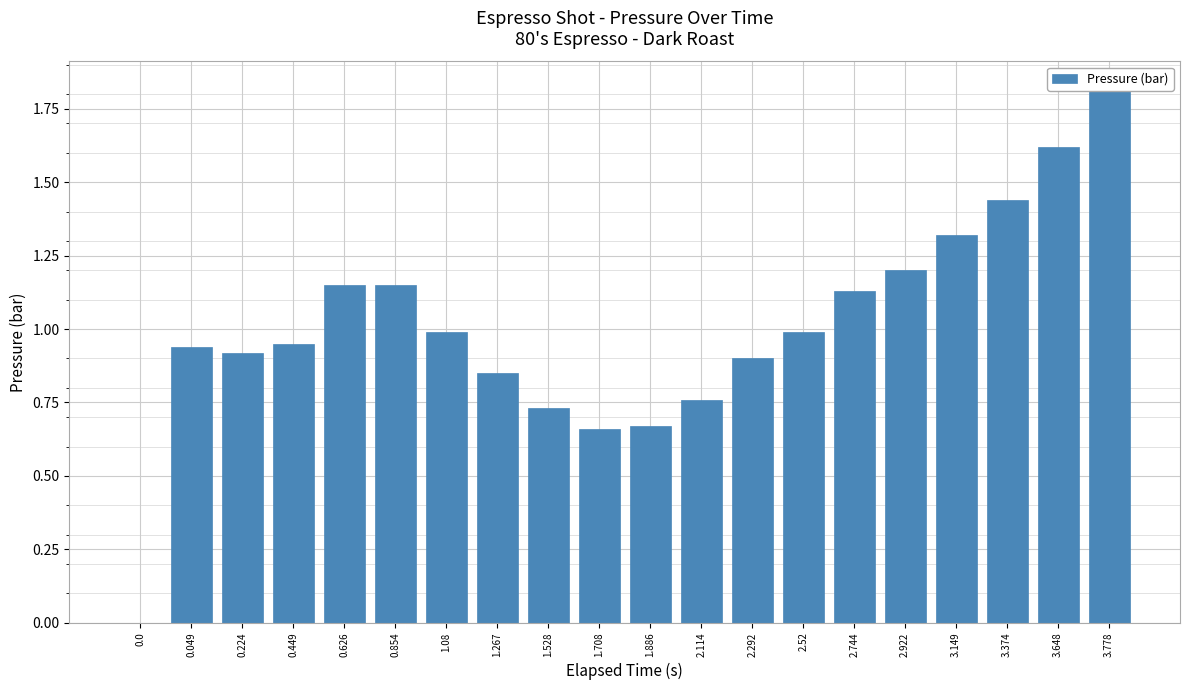

What is the difference between the values at 2.922 and 2.52?

0.2